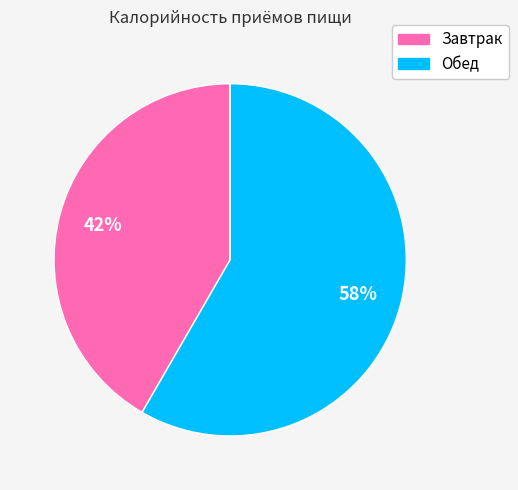

To the nearest percent, what portion does Завтрак represent?

42%